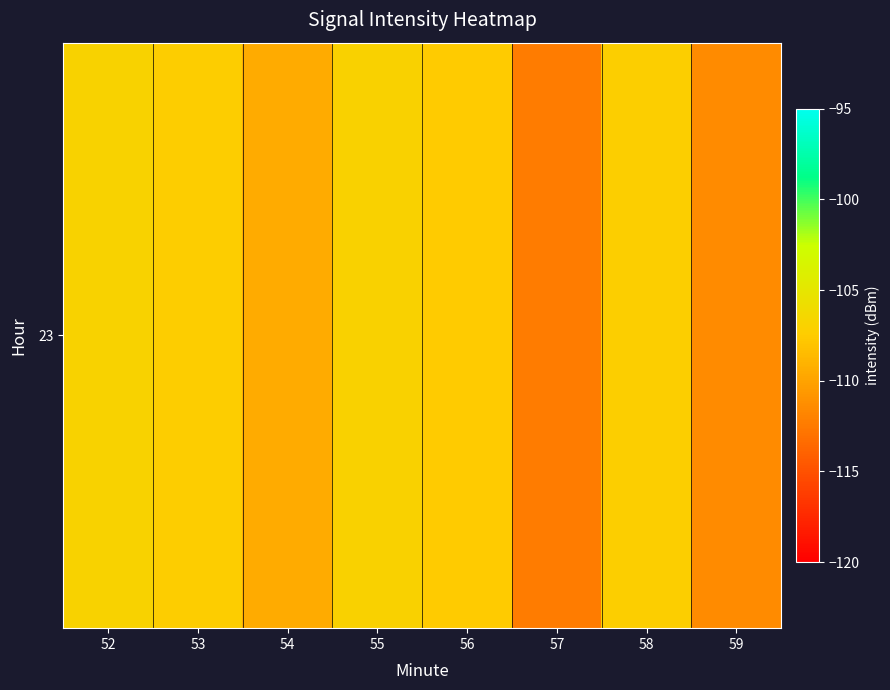

What is the greatest value displayed?

-106.9